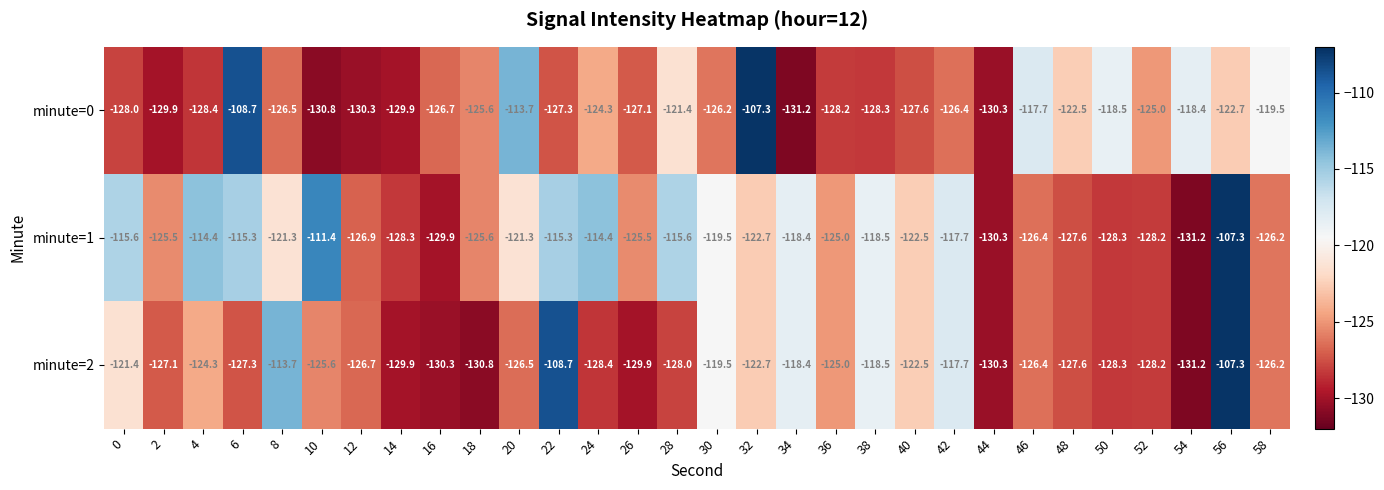

At which label is minute=1 closest to -119?

30